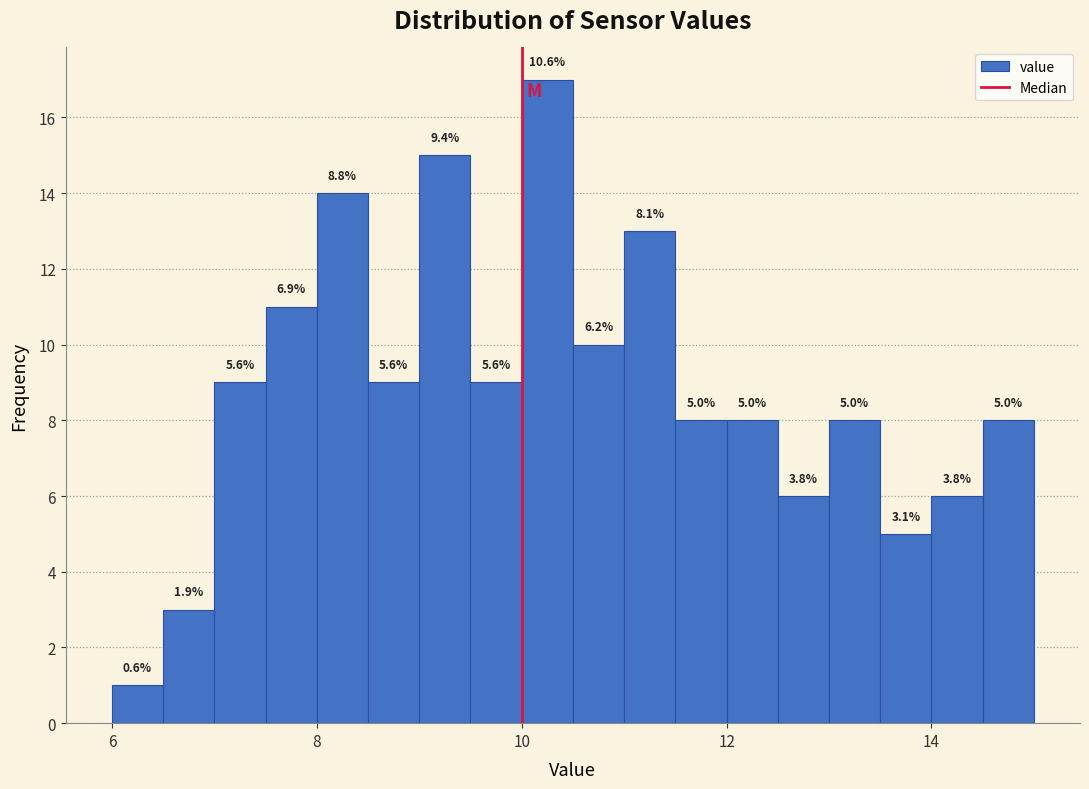

Around what value on the x-axis is the tallest bar? Give the approximate position of its centre, as read against the axis.

10.2